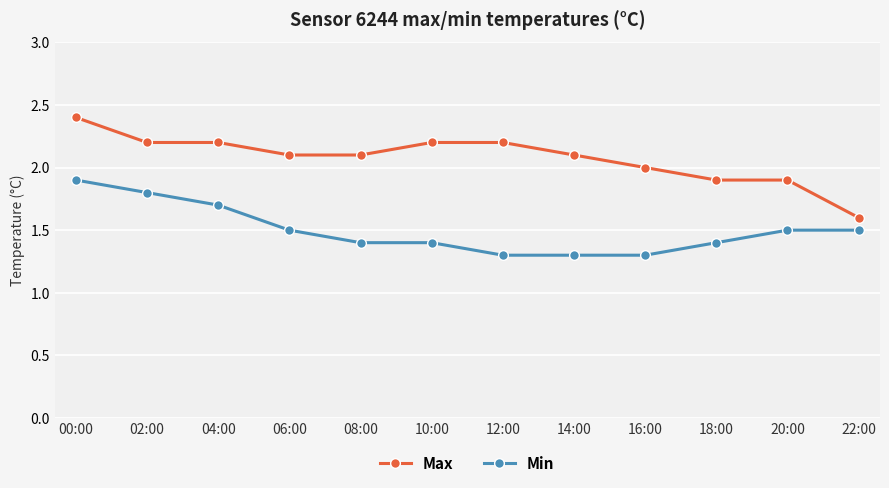

Reading left to right, list all the values displayed in this chart.

Max: 2.4	2.2	2.2	2.1	2.1	2.2	2.2	2.1	2.0	1.9	1.9	1.6
Min: 1.9	1.8	1.7	1.5	1.4	1.4	1.3	1.3	1.3	1.4	1.5	1.5